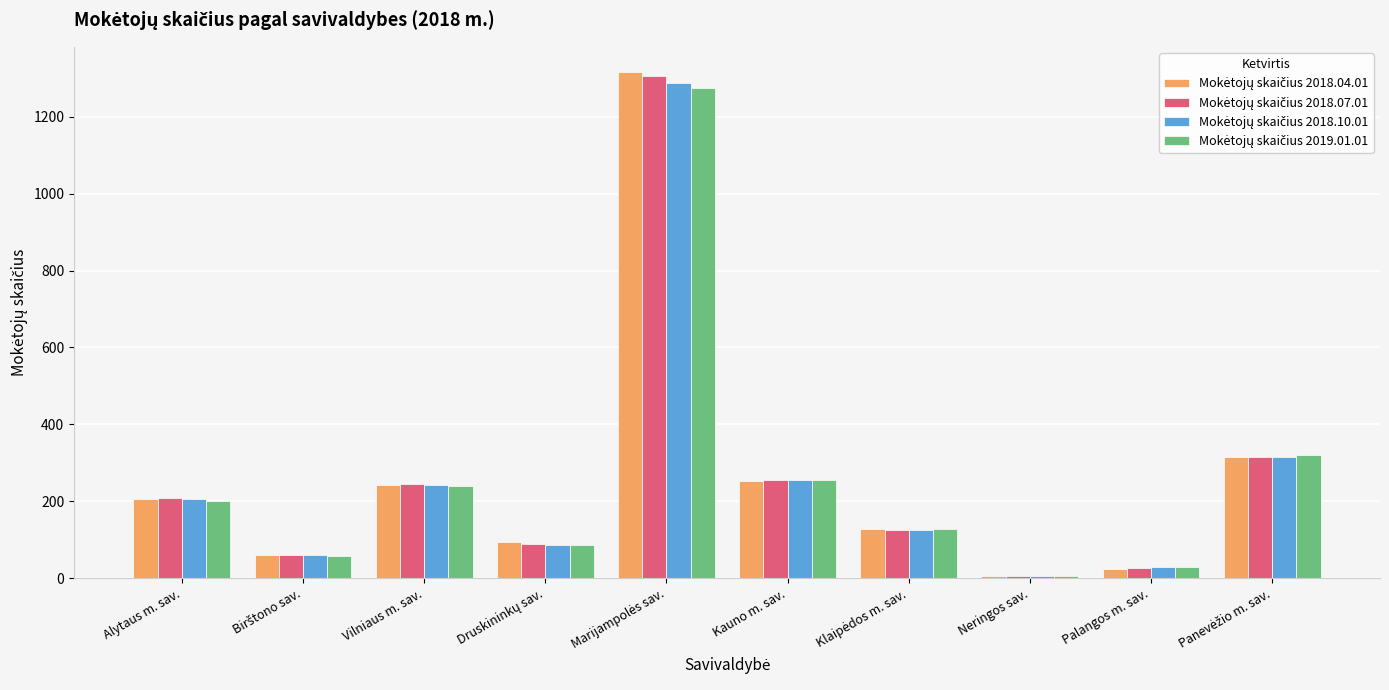

What is the total value across all series at Alytaus m. sav.?

821